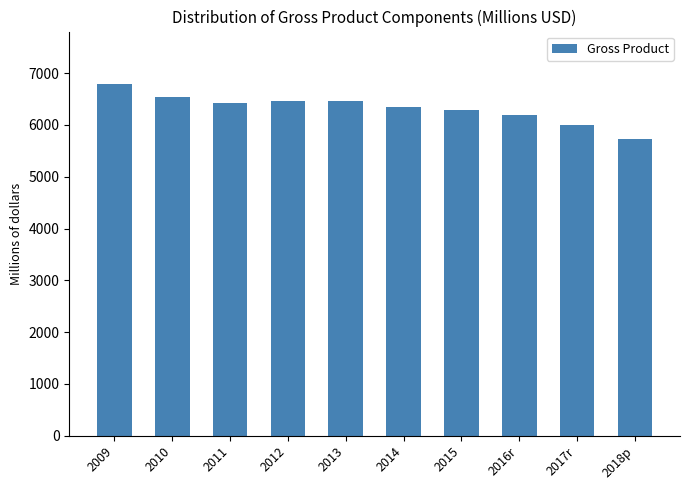

Does the chart contain any negative values?

No